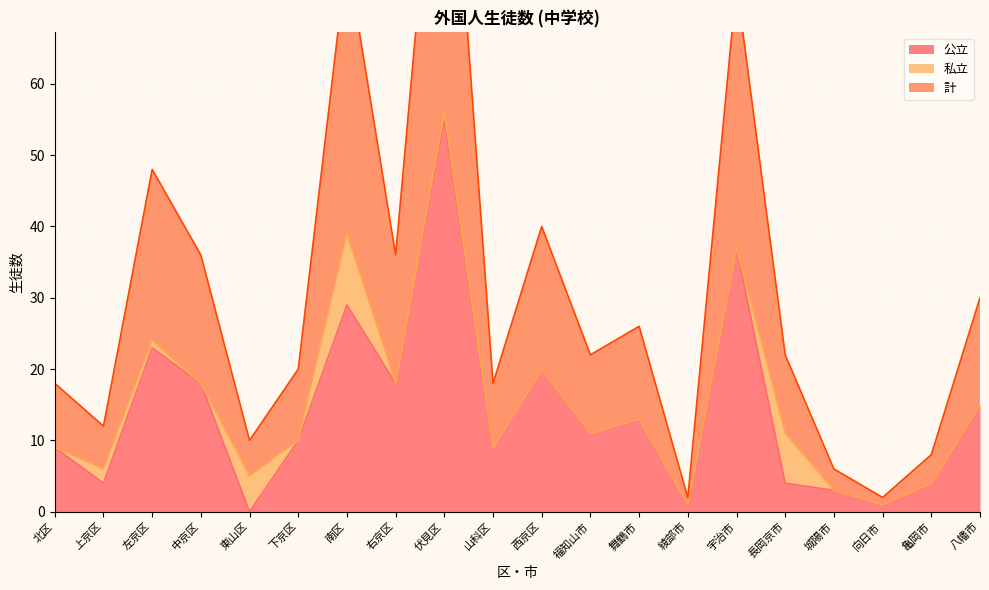

Where is the first local maximum for 計?

左京区